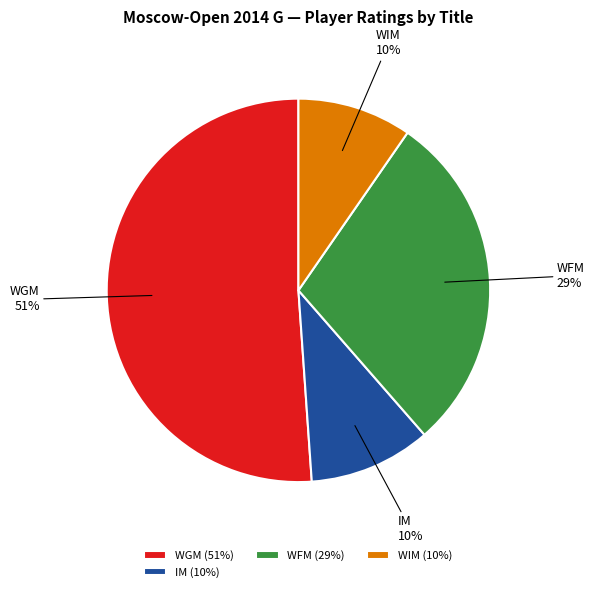

Do WIM and WFM together represent more than half of the pie?

No